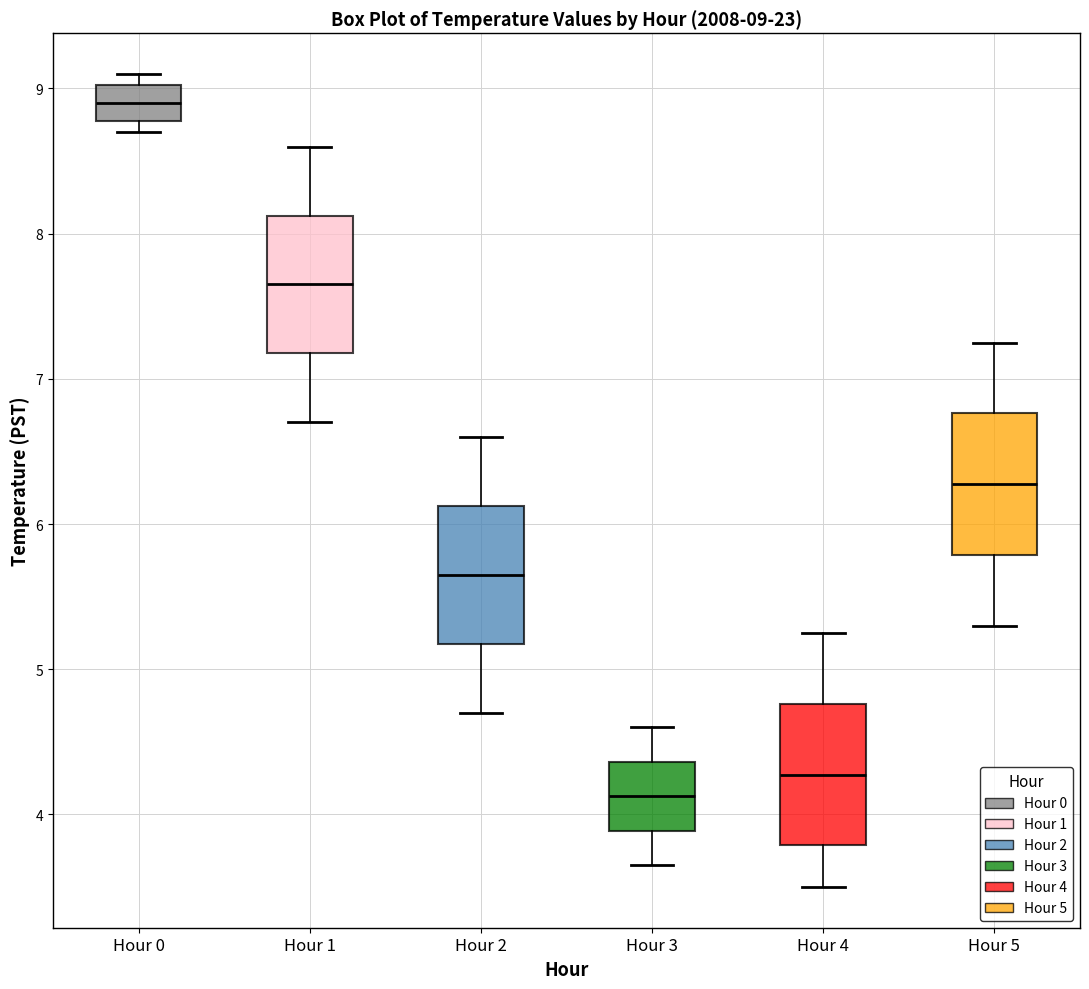

Which box has the highest median line?

Hour 0